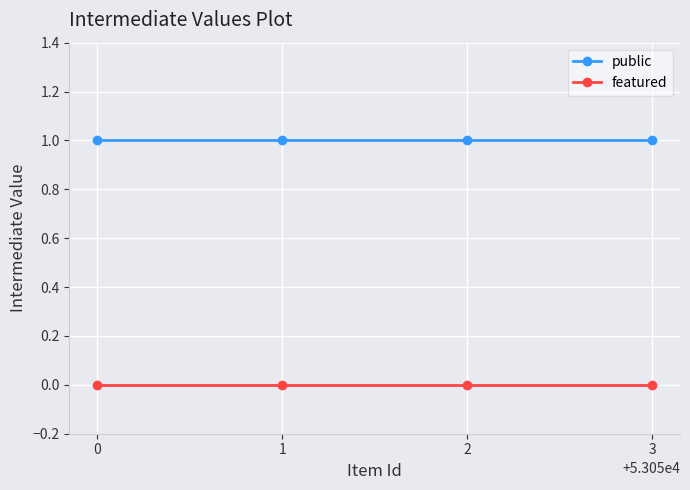

What is the value of the public point at the 2nd from the left?

1